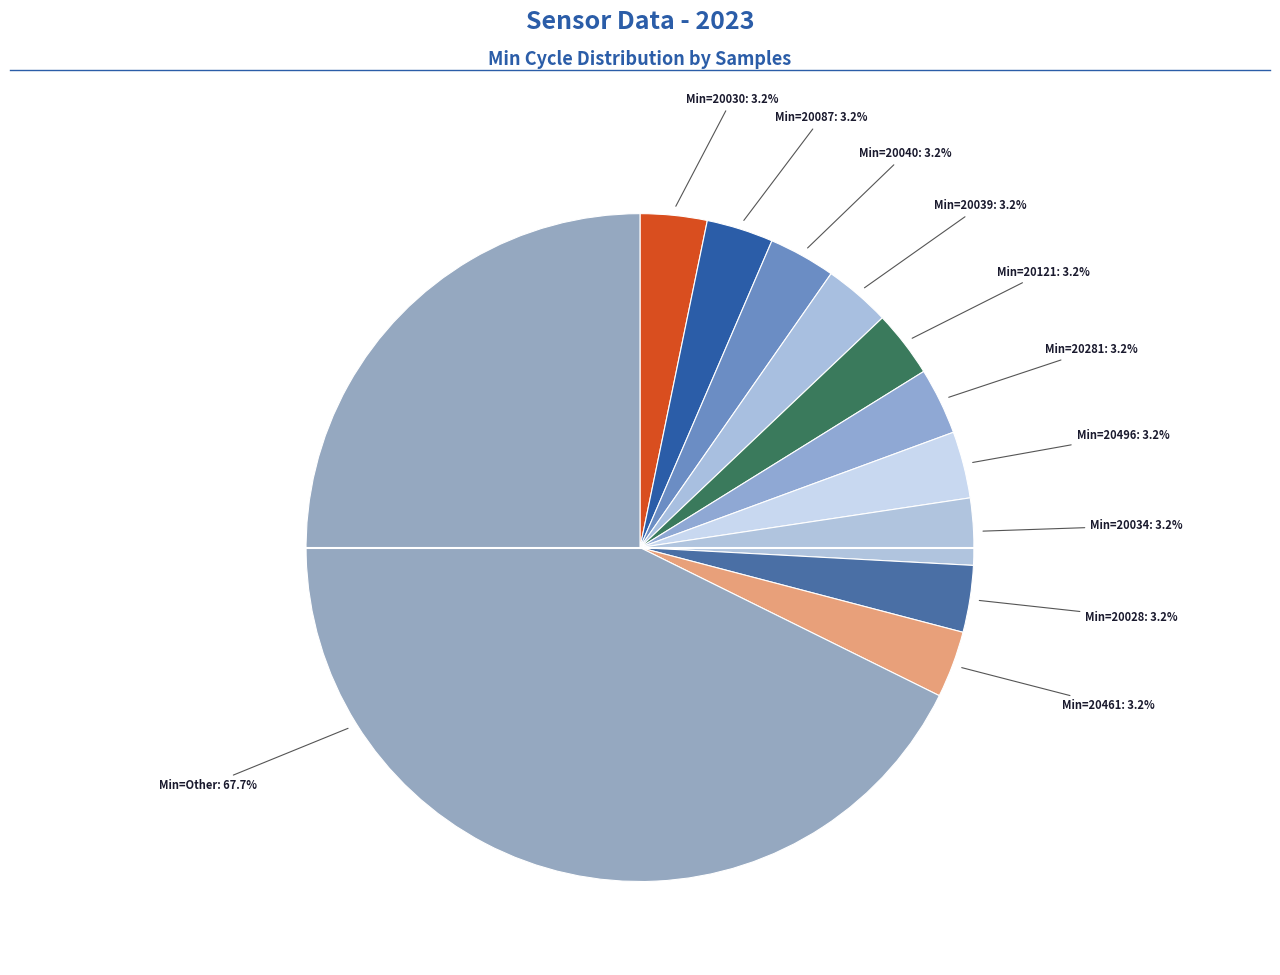

Count the number of slices in the pie.

11